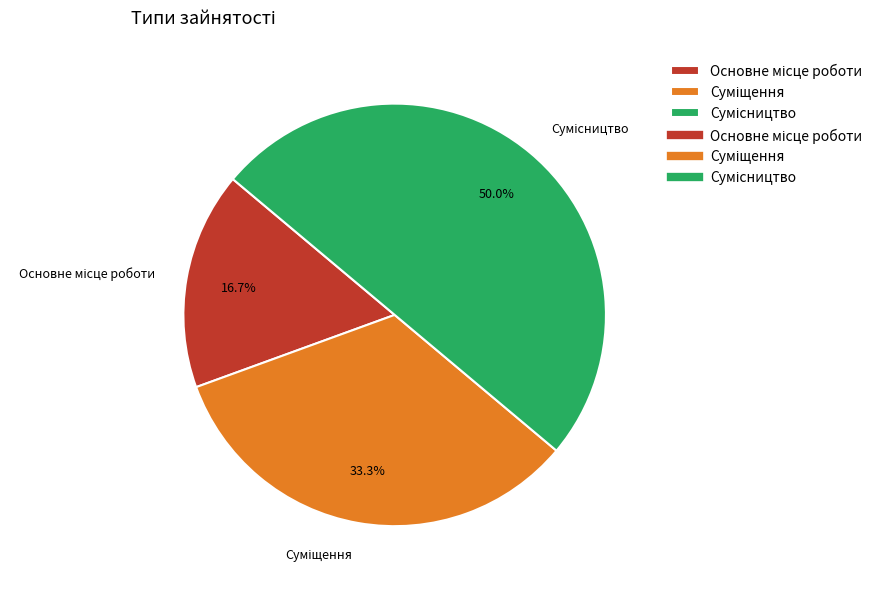

To the nearest percent, what is the combined percentage of Основне місце роботи and Сумісництво?

67%